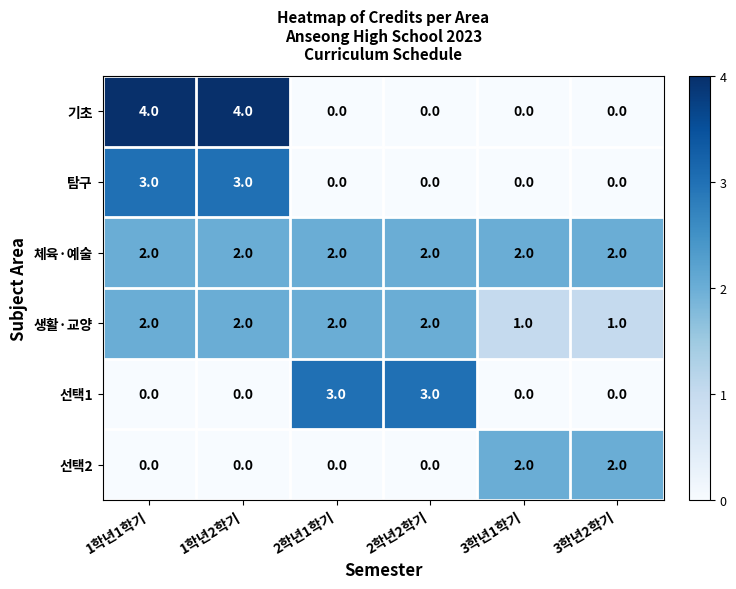

What is the total value across all series at 2학년2학기?

7